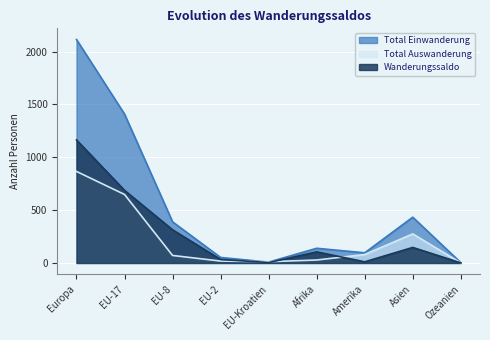

At which category does the chart reach its peak across all series?

Europa